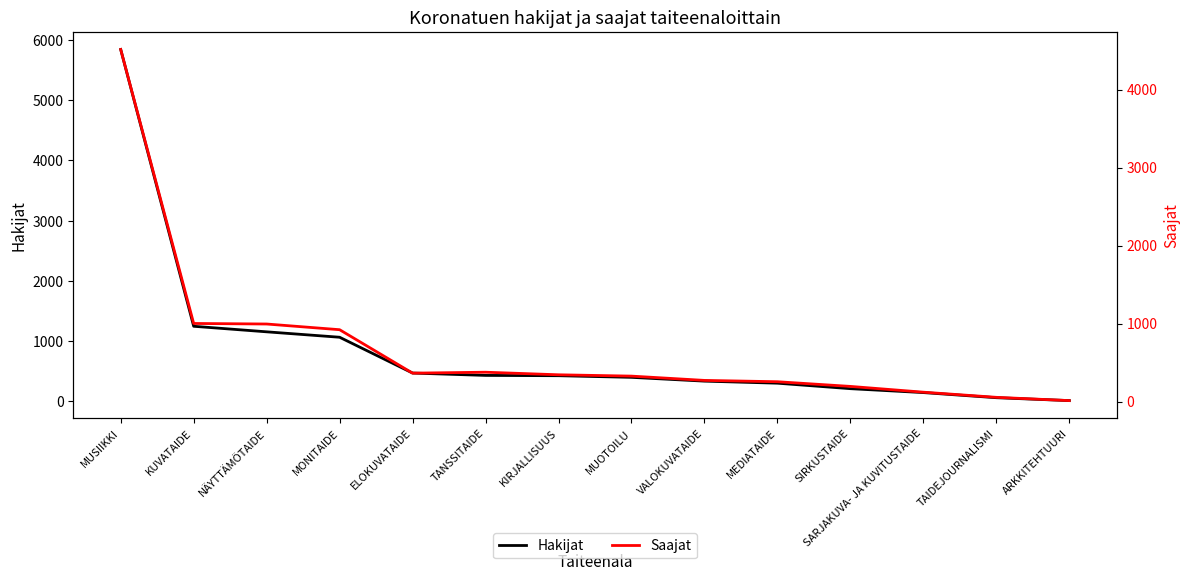

Which series changed the most between MEDIATAIDE and TAIDEJOURNALISMI?

Hakijat